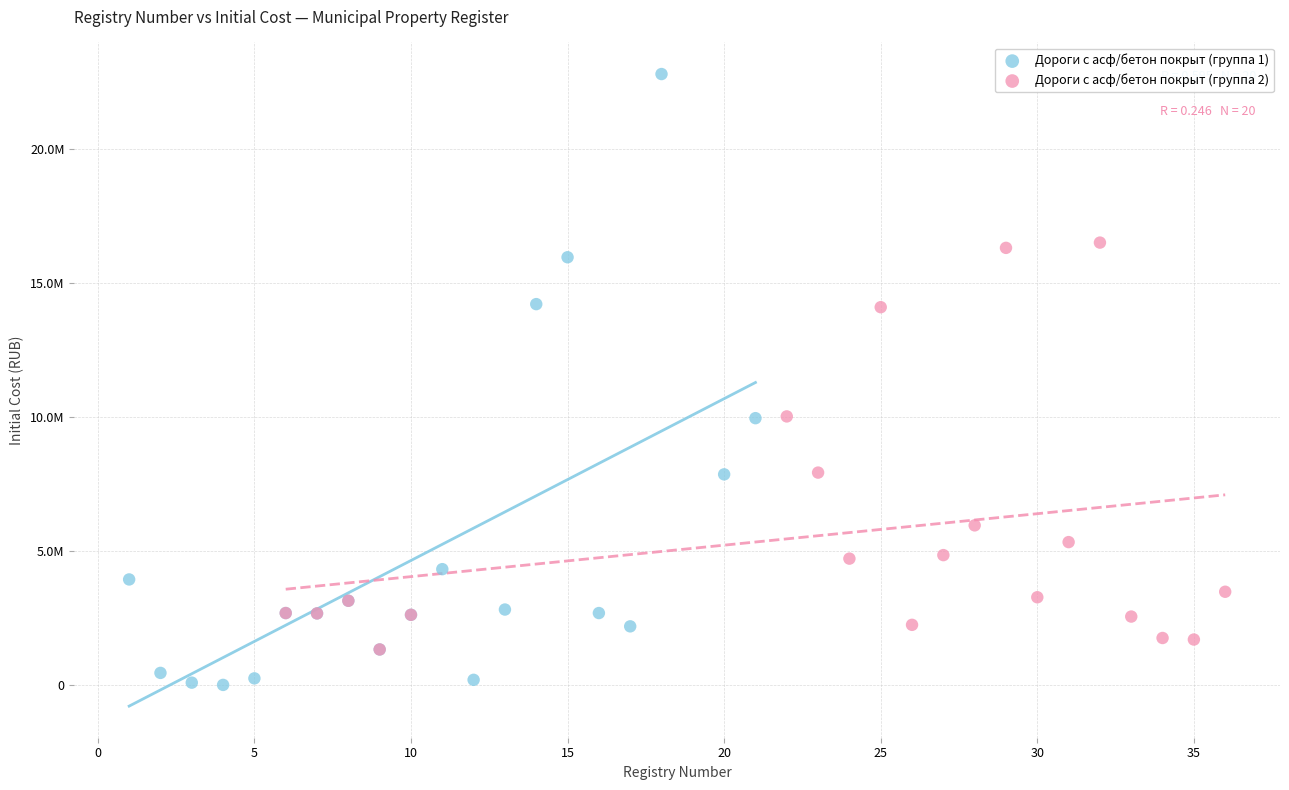

What are all the series names shown in the legend?

Дороги с асф/бетон покрыт (группа 1), Дороги с асф/бетон покрыт (группа 2)